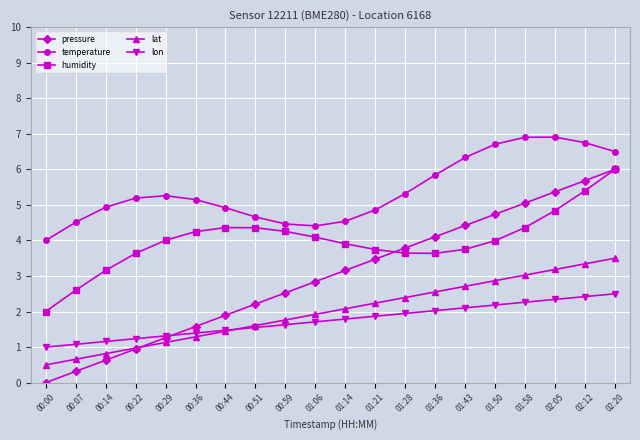

Is the value of temperature at 00:07 greater than the value of humidity at 00:00?

Yes